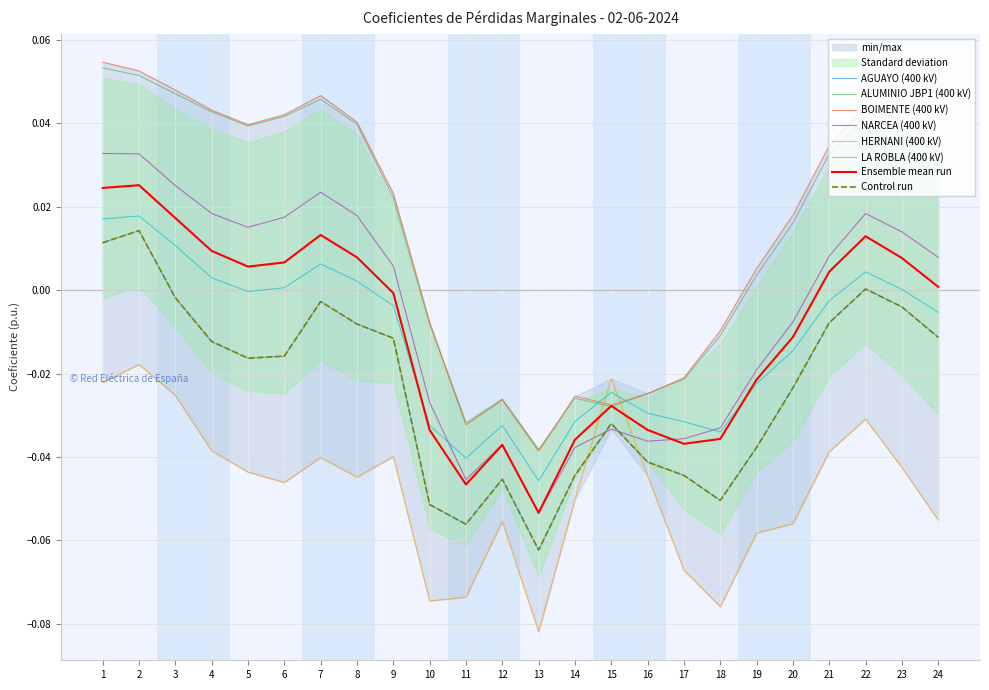

Is this an area chart (filled region under the line)?

No